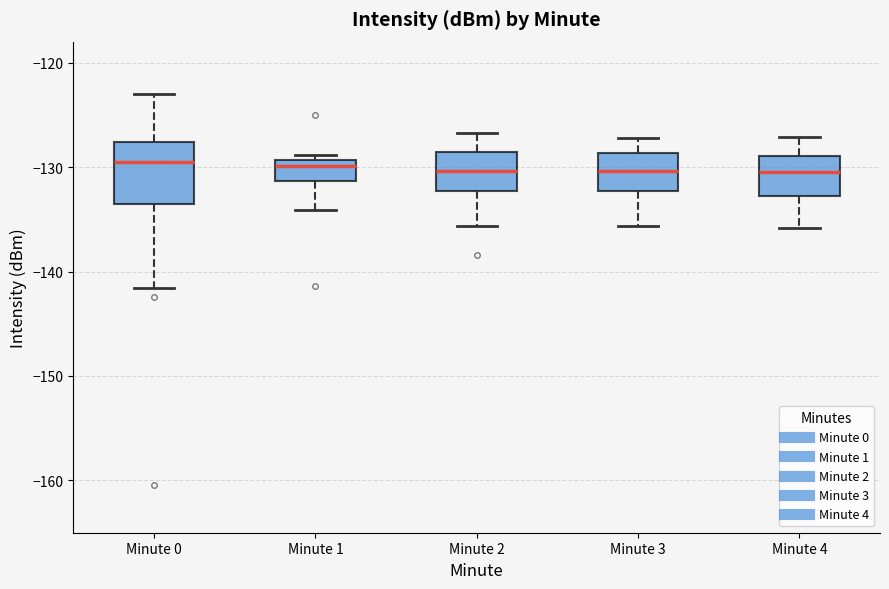

Where does the lower whisker of the box for Minute 0 end on the y-axis? The values are not printed on the chart, so give them approximately, as read against the axis.

-142